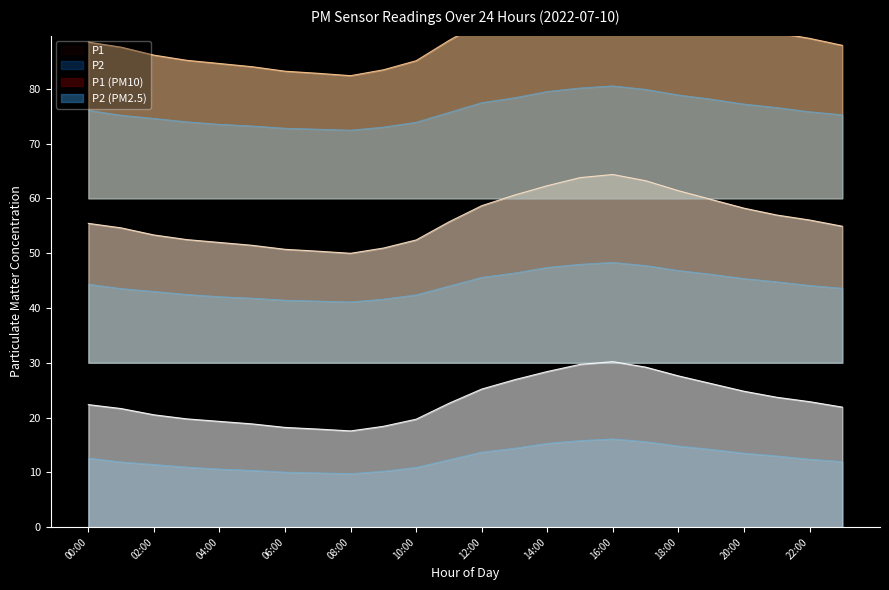

What is the label of the 4th point from the right?

20:00